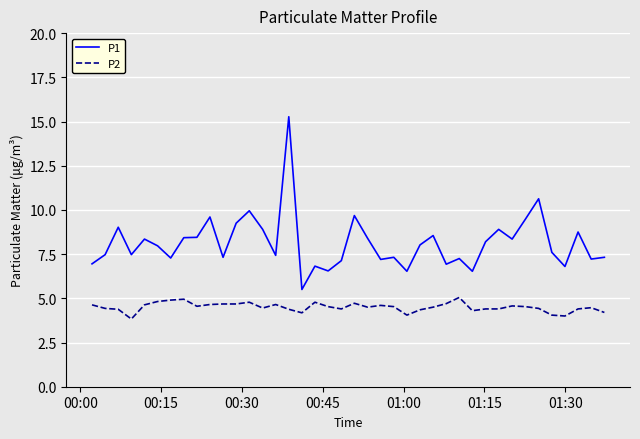

Which series has the largest range (max minus min)?

P1